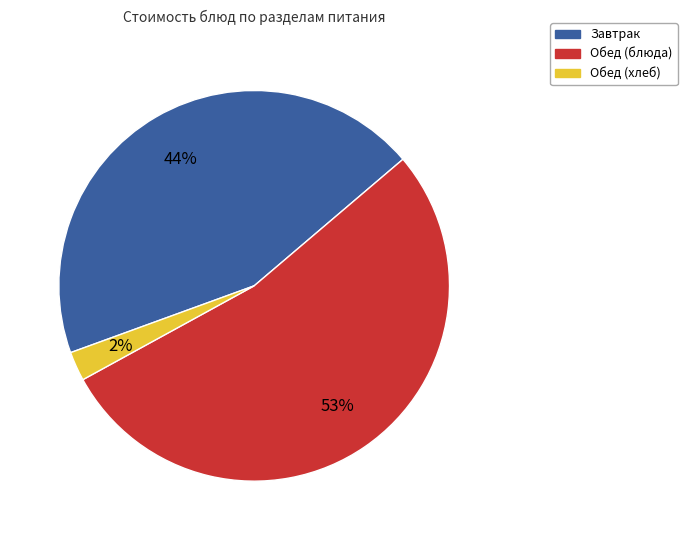

How many segments does this pie chart have?

3